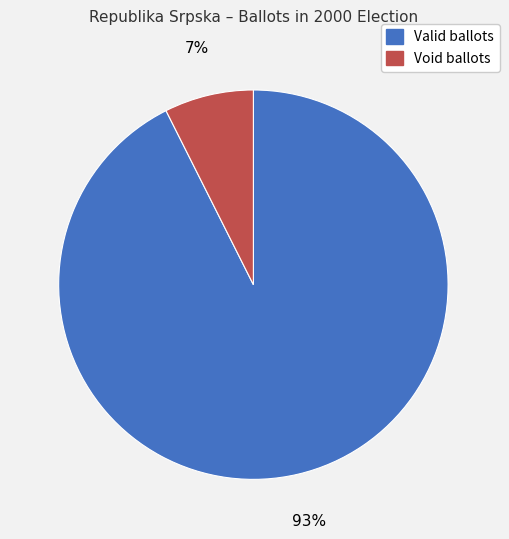

Which slice represents more than half of the pie?

Valid ballots